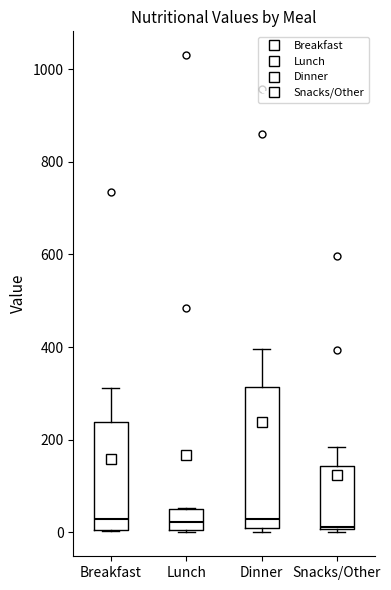

Reading left to right, transcribe this box plot: for each box, give where its median line is, the range the box spans, and where its two whiskers end, as read against the y-axis. The values are not printed on the chart, so give them approximately, as read against the axis.

Breakfast: median 20, box 0 to 240, whiskers 0 to 320
Lunch: median 20, box 0 to 60, whiskers 0 (just below the box's lower edge) to 60
Dinner: median 40, box 0 to 320, whiskers 0 (just below the box's lower edge) to 400
Snacks/Other: median 20, box 0 to 140, whiskers 0 (just below the box's lower edge) to 180